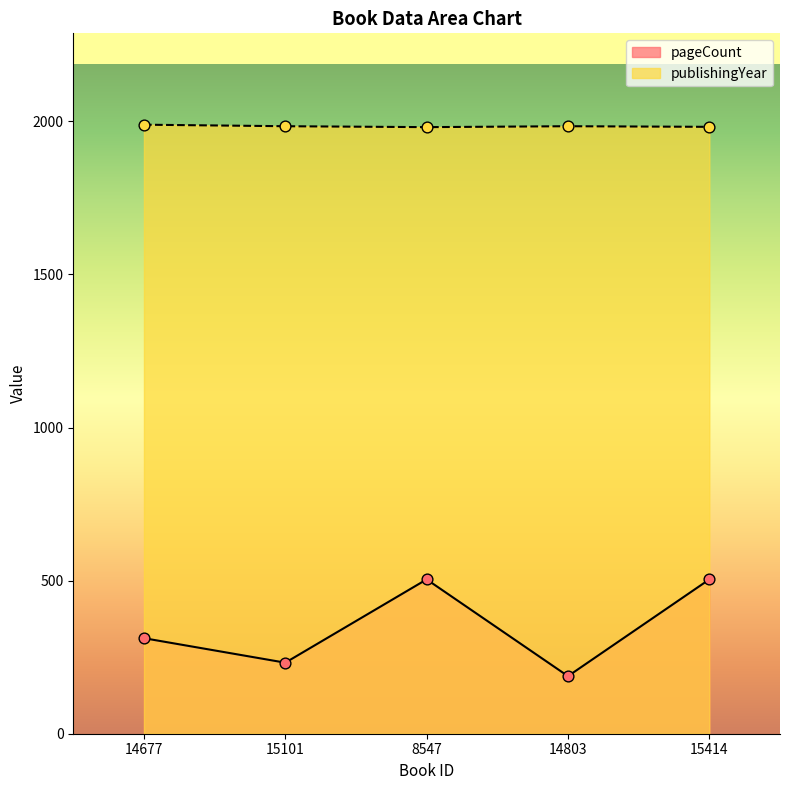

Which series has the largest Y range (max minus min)?

pageCount